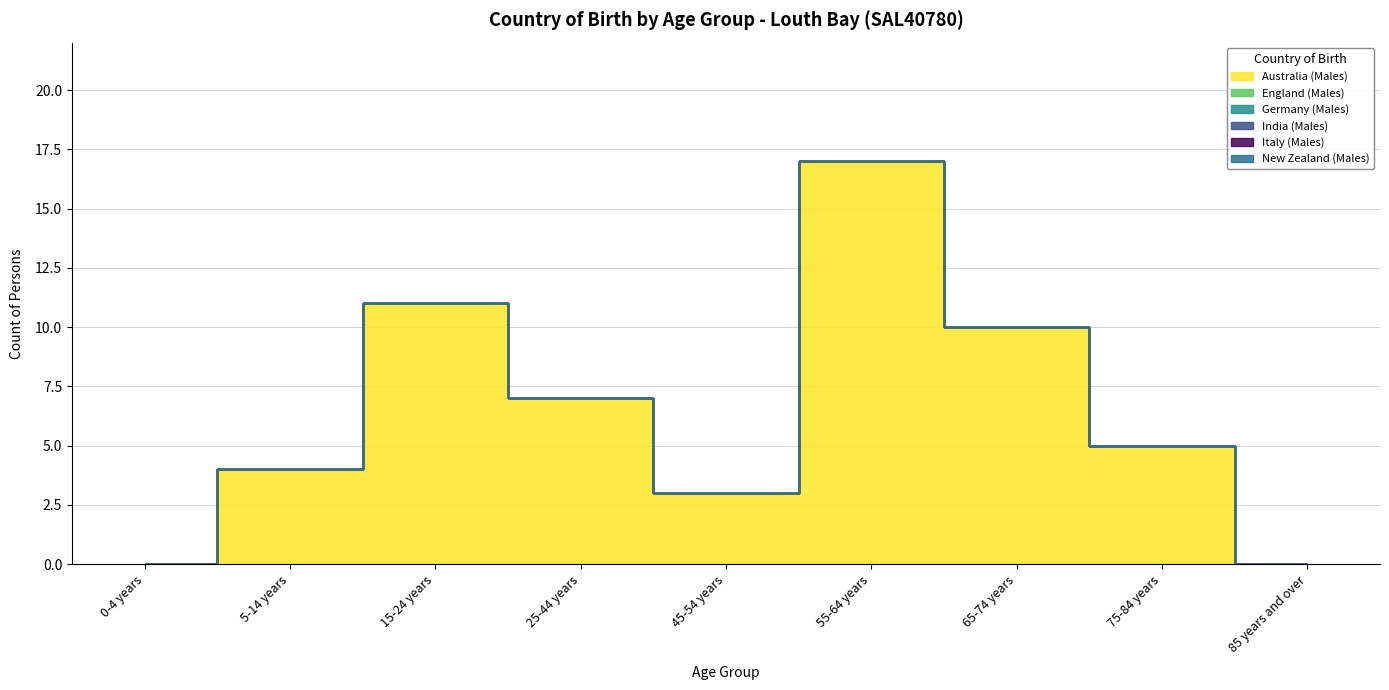

Is the value of India (Males) at 15-24 years greater than the value of New Zealand (Males) at 45-54 years?

No